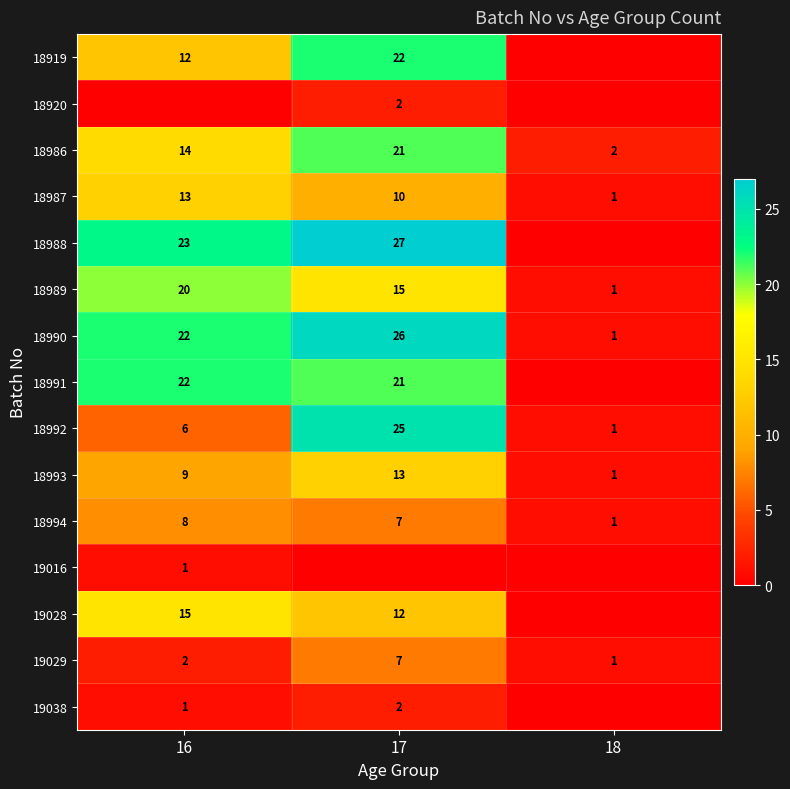

What is the average value of the 18987 series?

8